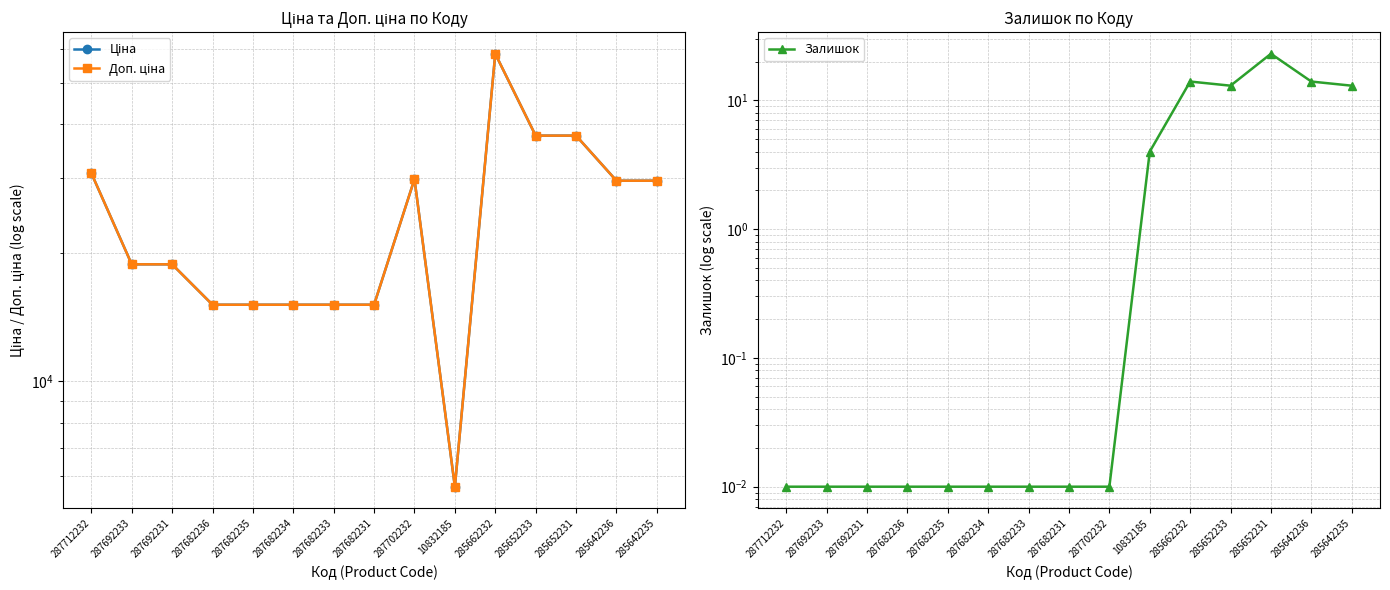

True or false: Залишок and Ціна cross at least once.

False